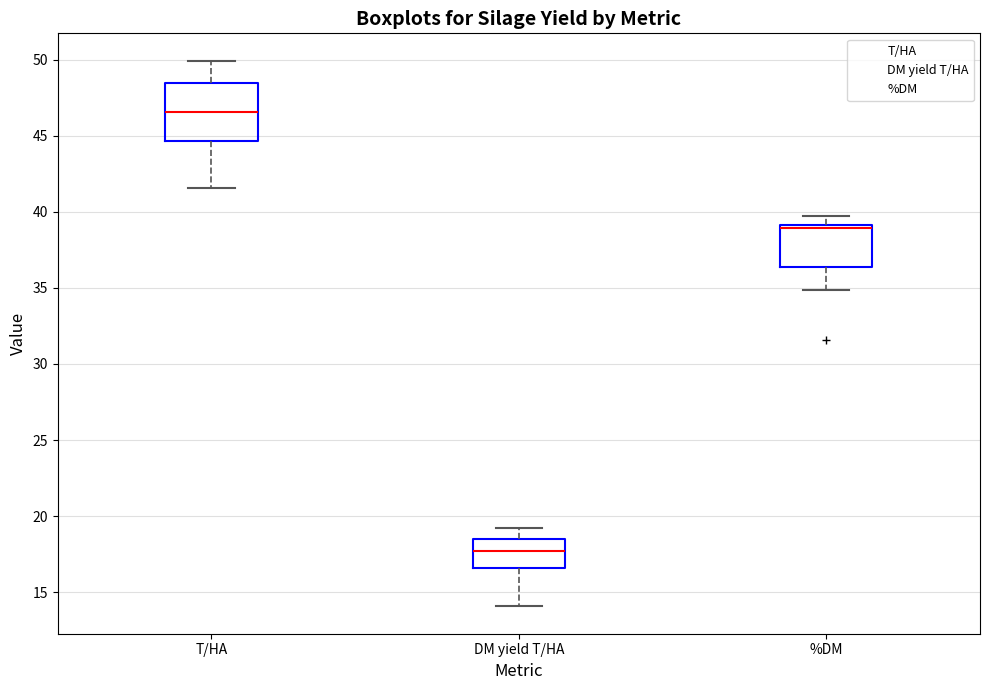

Reading left to right, read every box against the y-axis: the position of its median line, the range the box covers, and the ends of its whiskers. The values are not printed on the chart, so give them approximately, as read against the axis.

T/HA: median 46.5, box 44.5 to 48.5, whiskers 41.5 to 50.0
DM yield T/HA: median 17.5, box 16.5 to 18.5, whiskers 14.0 to 19.0
%DM: median 39.0 (just below the box's upper edge), box 36.5 to 39.0, whiskers 35.0 to 39.5